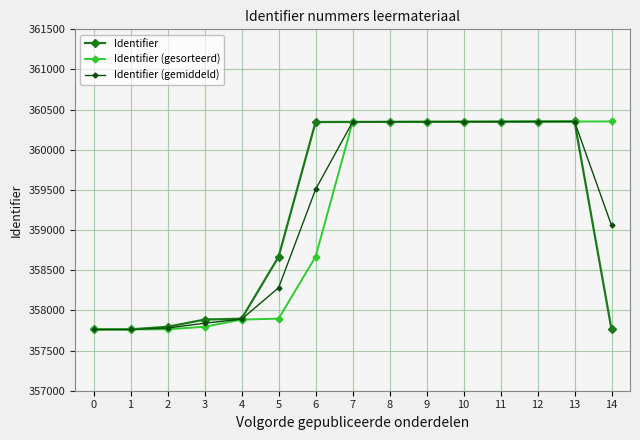

The value of Identifier (gemiddeld) at 2 is 357780. True or false?

True